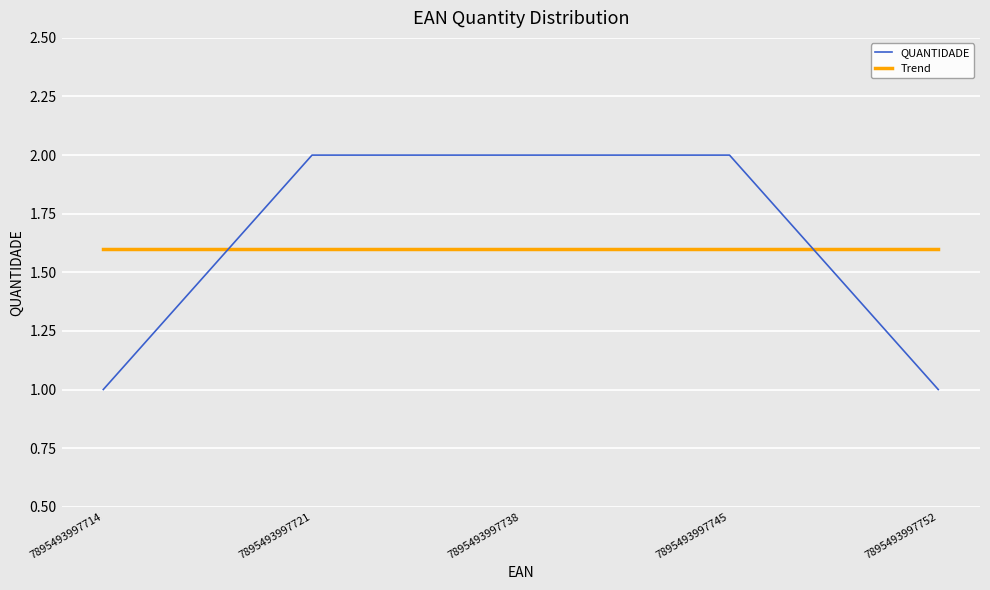

Reading right to left, list all the values displayed in this chart.

7895493997752=1	7895493997745=2	7895493997738=2	7895493997721=2	7895493997714=1